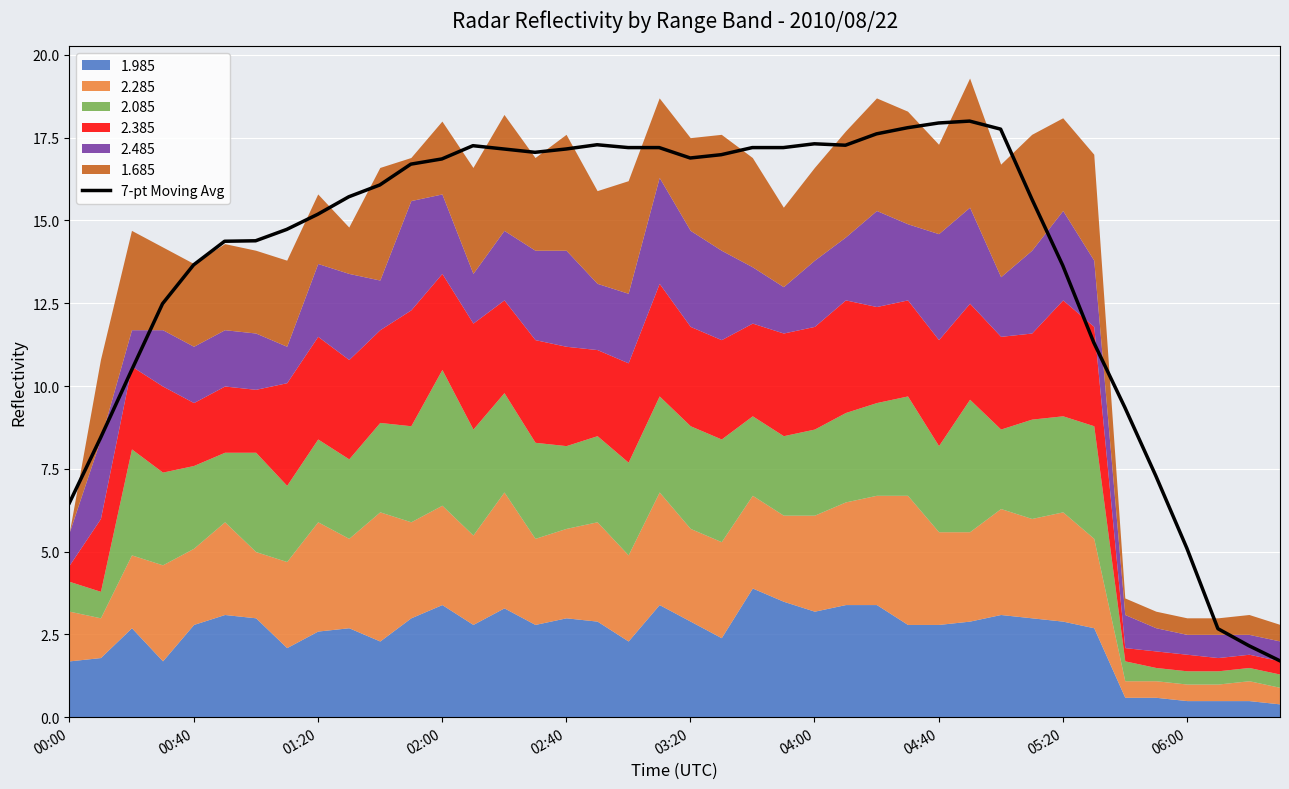

What is the highest value of the 7-pt Moving Avg series?

18.0